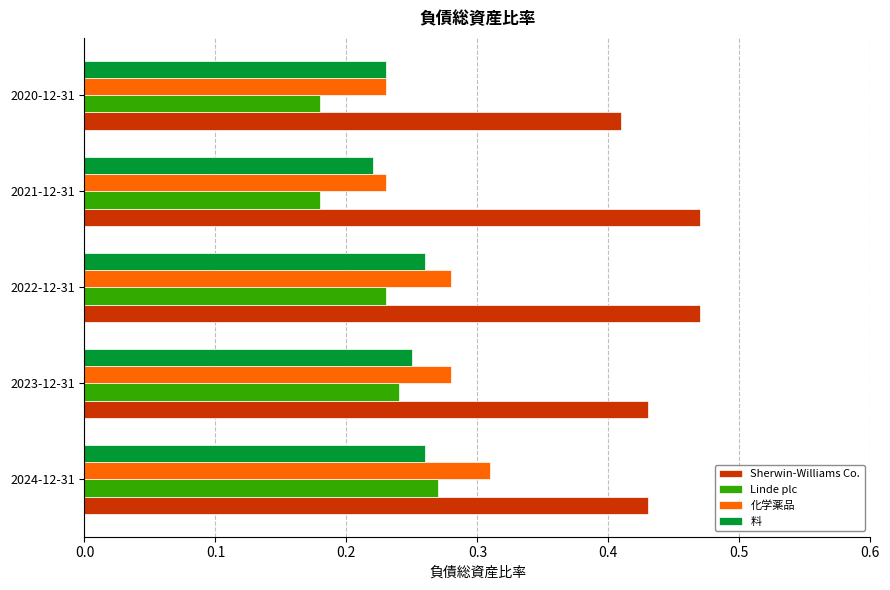

What is the sum of all 料 values?

1.2